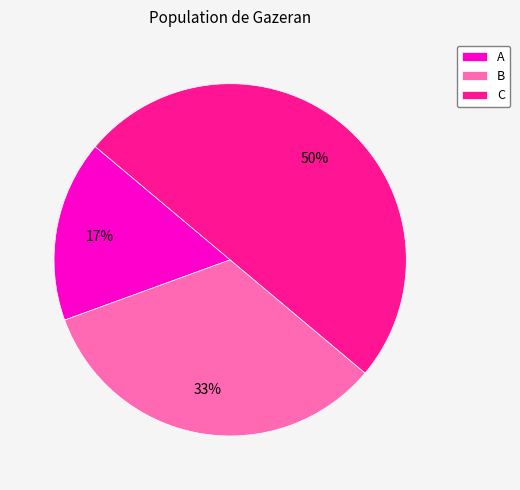

How many segments does this pie chart have?

3